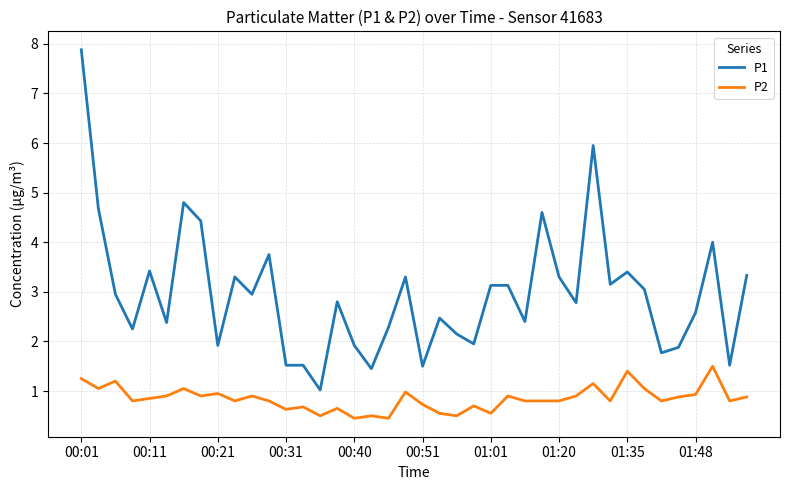

How many categories are shown in the chart?

40